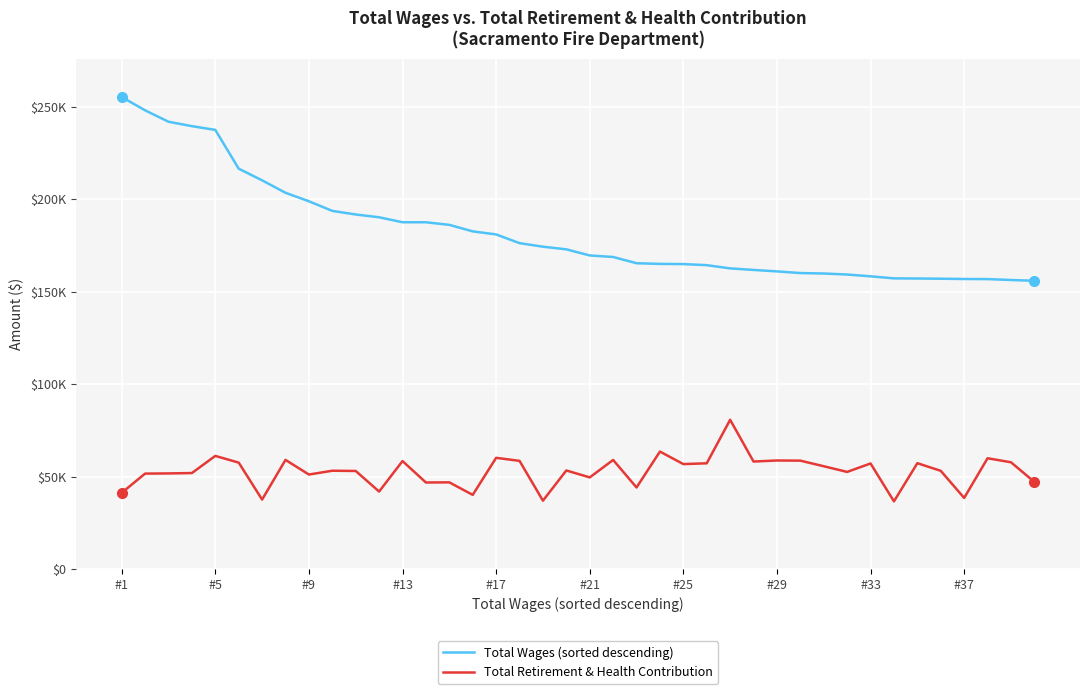

In Total Retirement & Health Contribution, how many points are lower than both neighbors (excluding endpoints)?

13